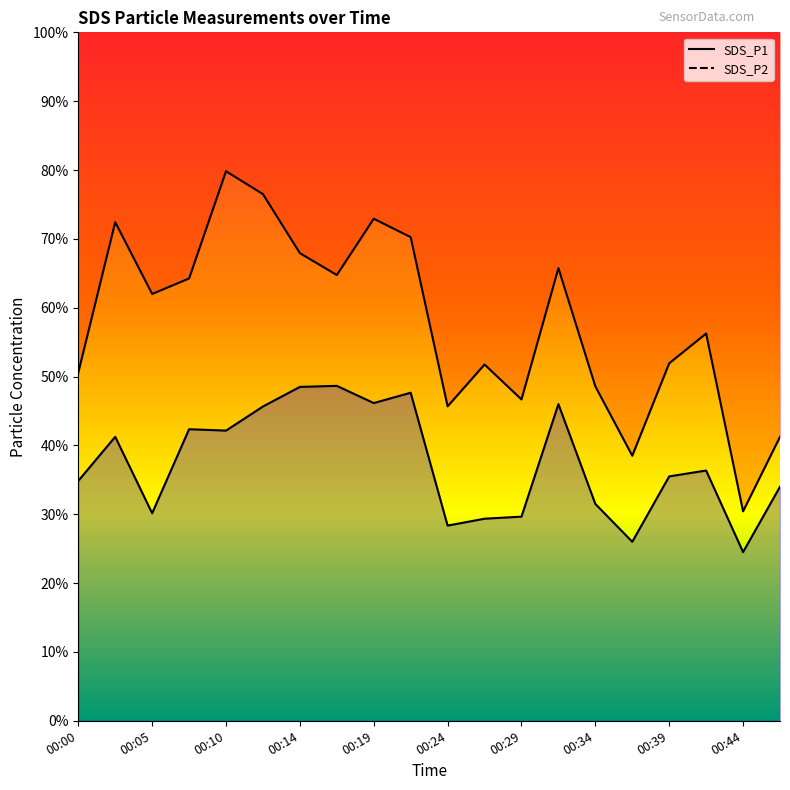

True or false: SDS_P1 has more than 0 interior local peaks.

True